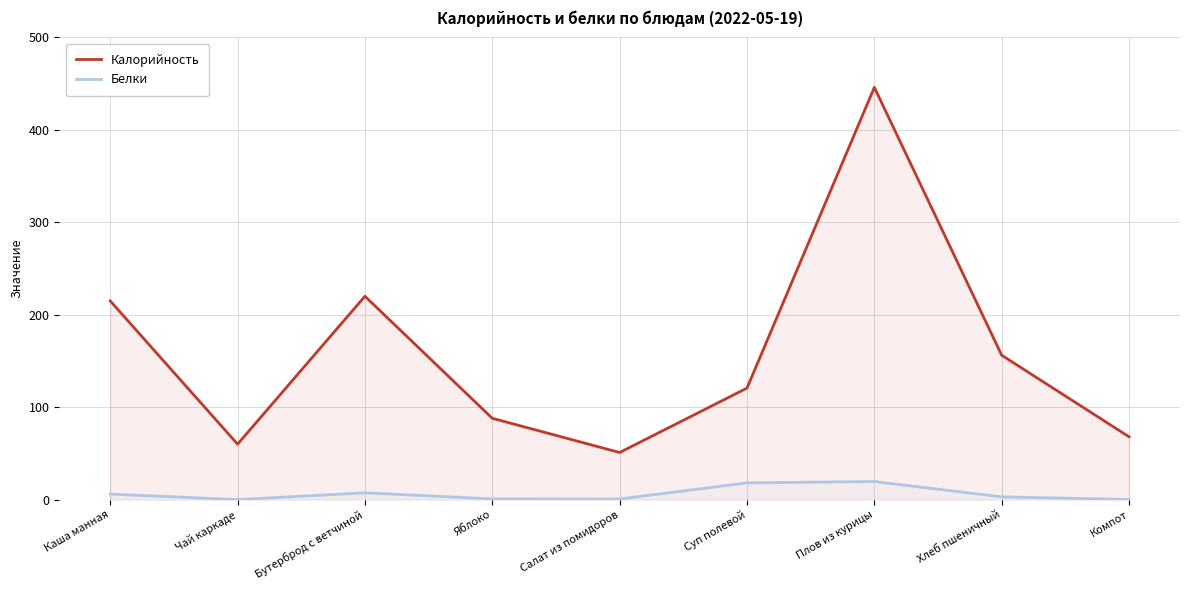

What is the label of the 9th point from the right?

Каша манная